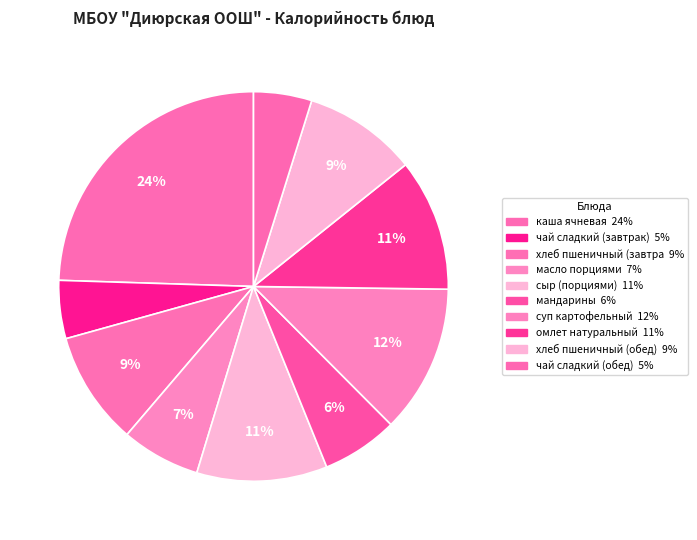

How many segments does this pie chart have?

10